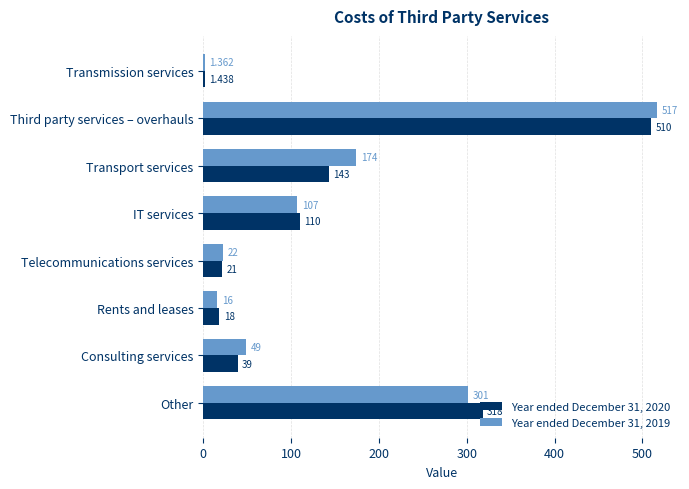

Is the value of Year ended December 31, 2020 at Consulting services greater than the value of Year ended December 31, 2019 at Transmission services?

Yes